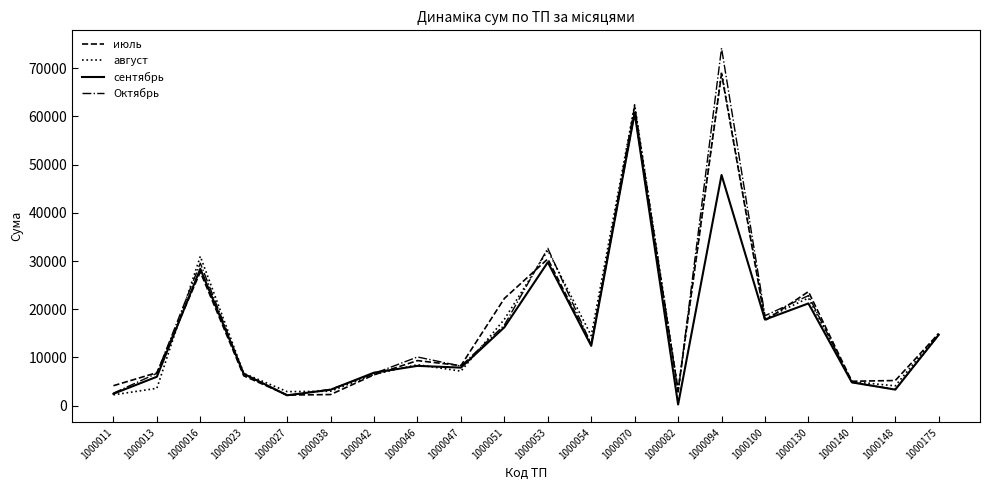

True or false: август and сентябрь cross at least once.

True